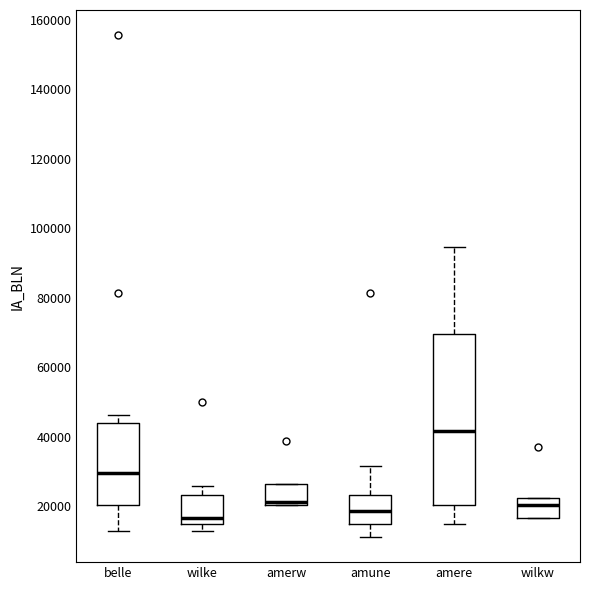

Where does the lower whisker of the box for belle end on the y-axis? The values are not printed on the chart, so give them approximately, as read against the axis.

12000